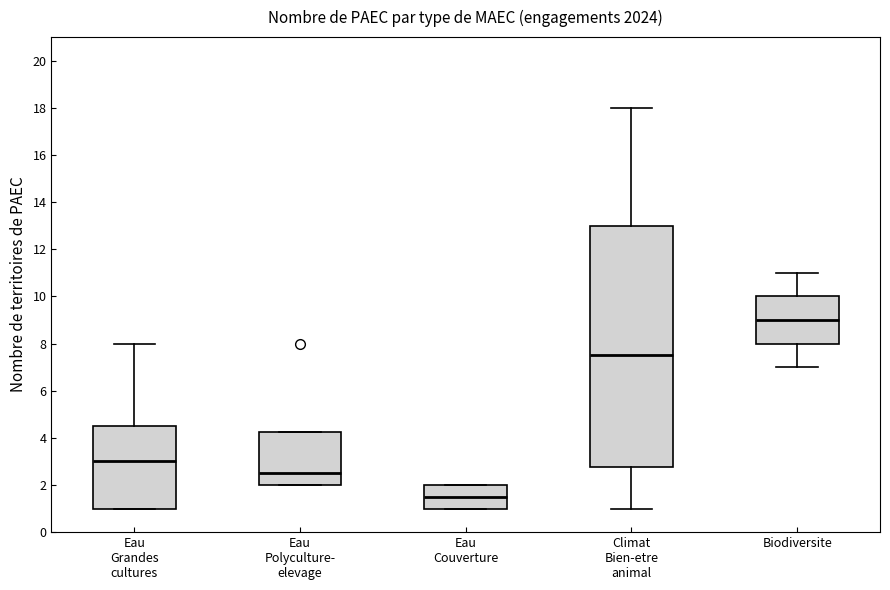

Where does the upper whisker of the box for Climat Bien-etre animal end on the y-axis? The values are not printed on the chart, so give them approximately, as read against the axis.

18.0